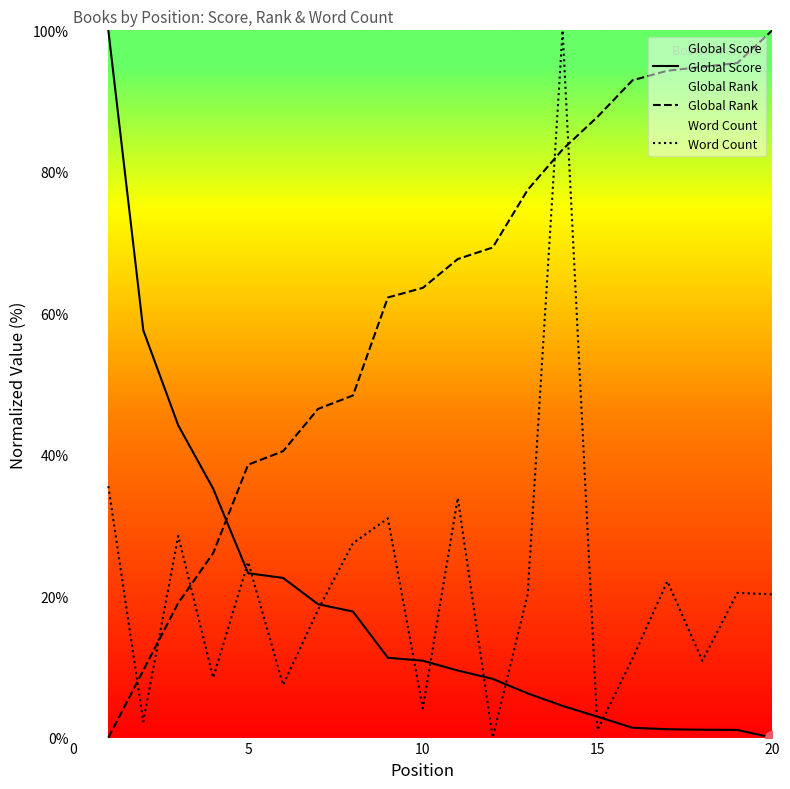

True or false: Global Rank has a value of 100.0 at 20.

True